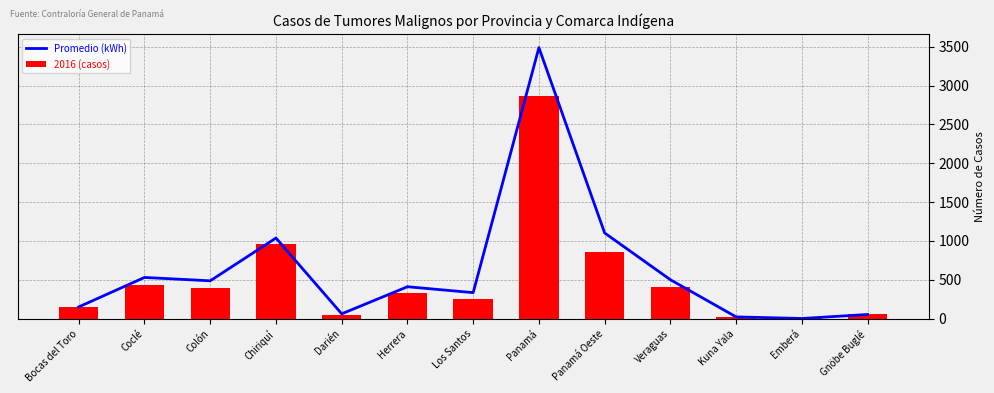

How many data points in Promedio (kWh) are less than 410?

6